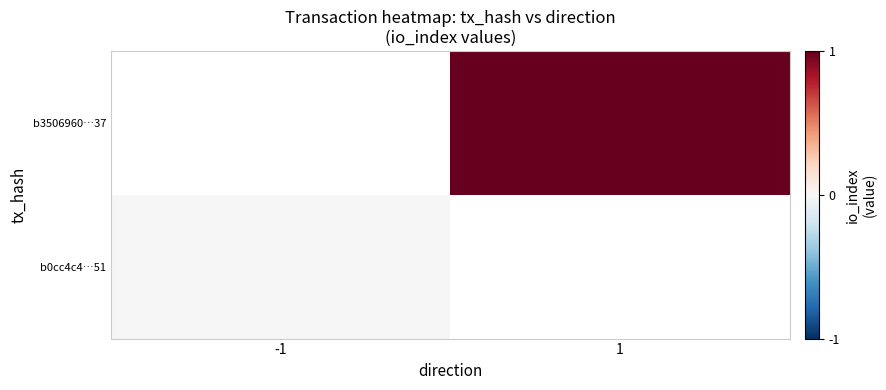

Rank the series by their average value, from highest to lowest.

b0cc4c4…51, b3506960…37